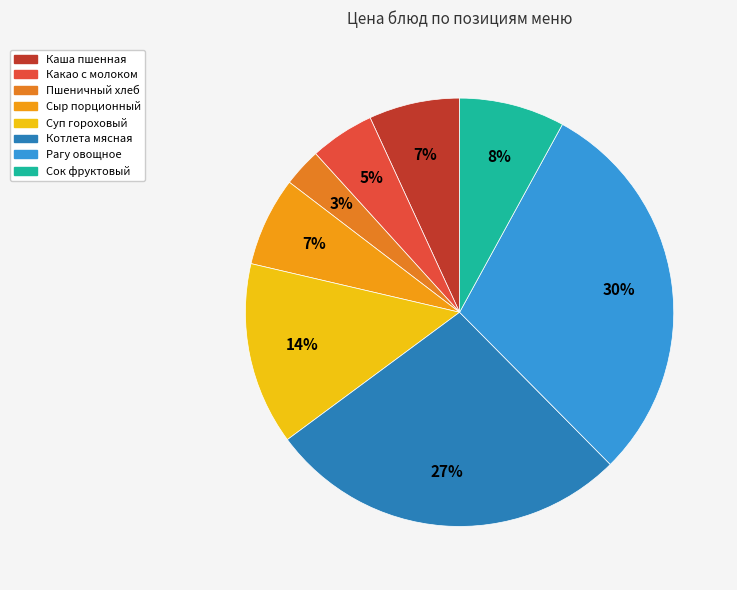

How many segments does this pie chart have?

8